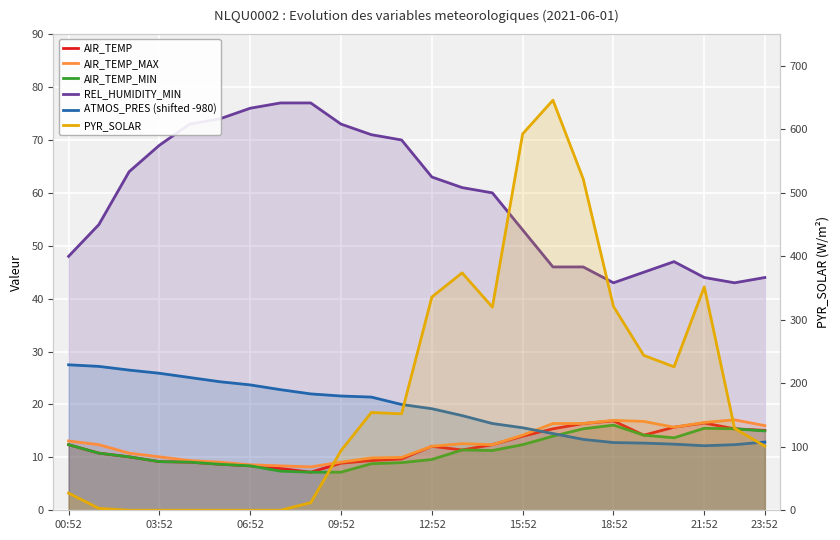

True or false: AIR_TEMP_MAX has more than 1 points higher than both neighbors.

True